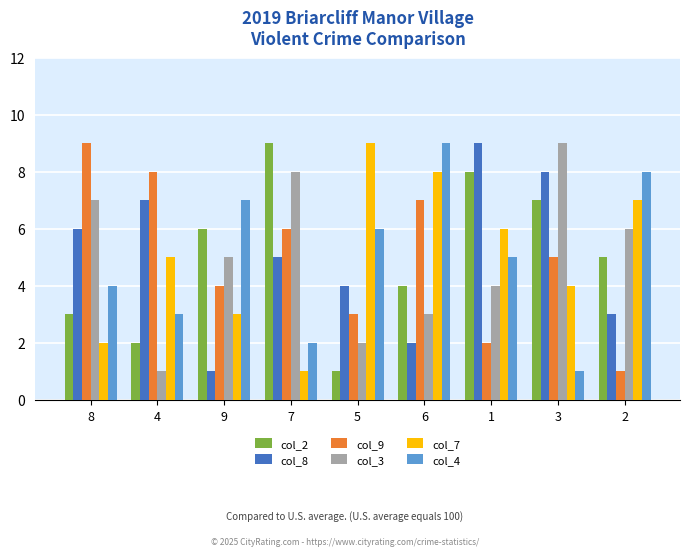

Does the chart contain any negative values?

No